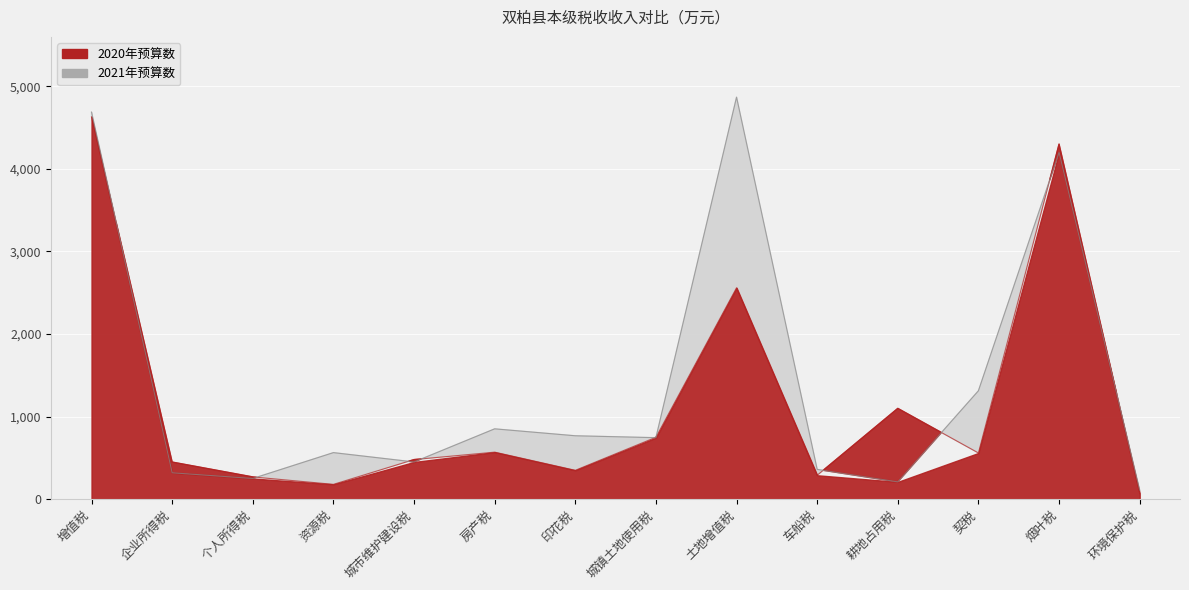

True or false: 2020年预算数 and 2021年预算数 cross at least once.

True